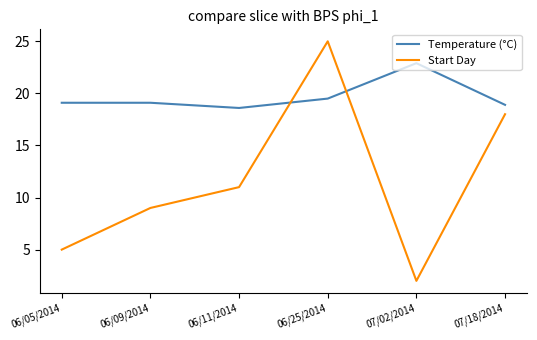

How many lines are shown in the chart?

2